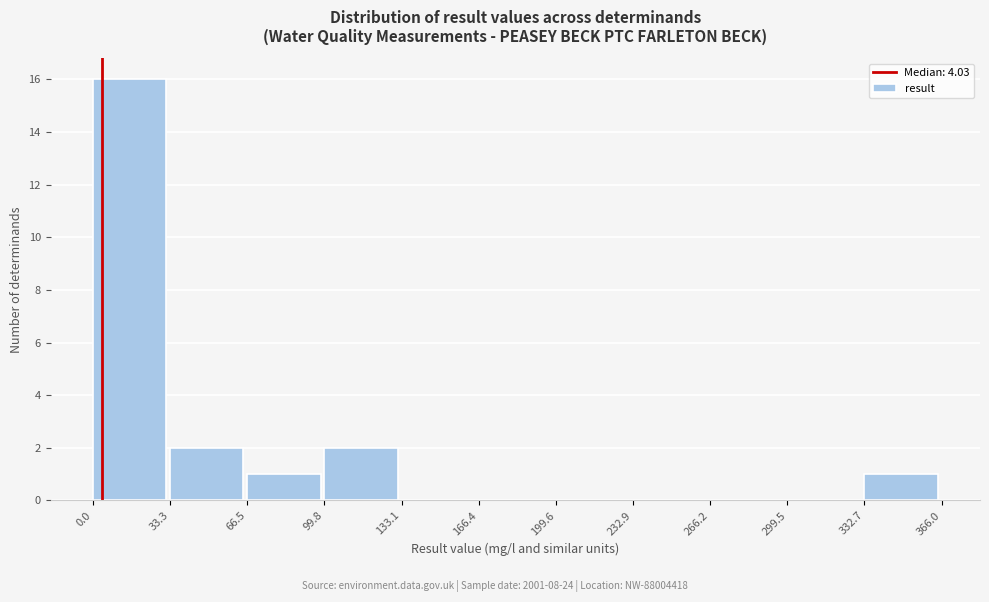

Reading left to right, list every bar in this chart as the range it spans on the x-axis followed by its height. The values are not printed on the chart, so give them approximately, as read against the axis.

0.0 to 33.3: 16
33.3 to 66.5: 2
66.5 to 99.8: 1
99.8 to 133.1: 2
133.1 to 166.4: 0
166.4 to 199.6: 0
199.6 to 232.9: 0
232.9 to 266.2: 0
266.2 to 299.5: 0
299.5 to 332.7: 0
332.7 to 366.0: 1